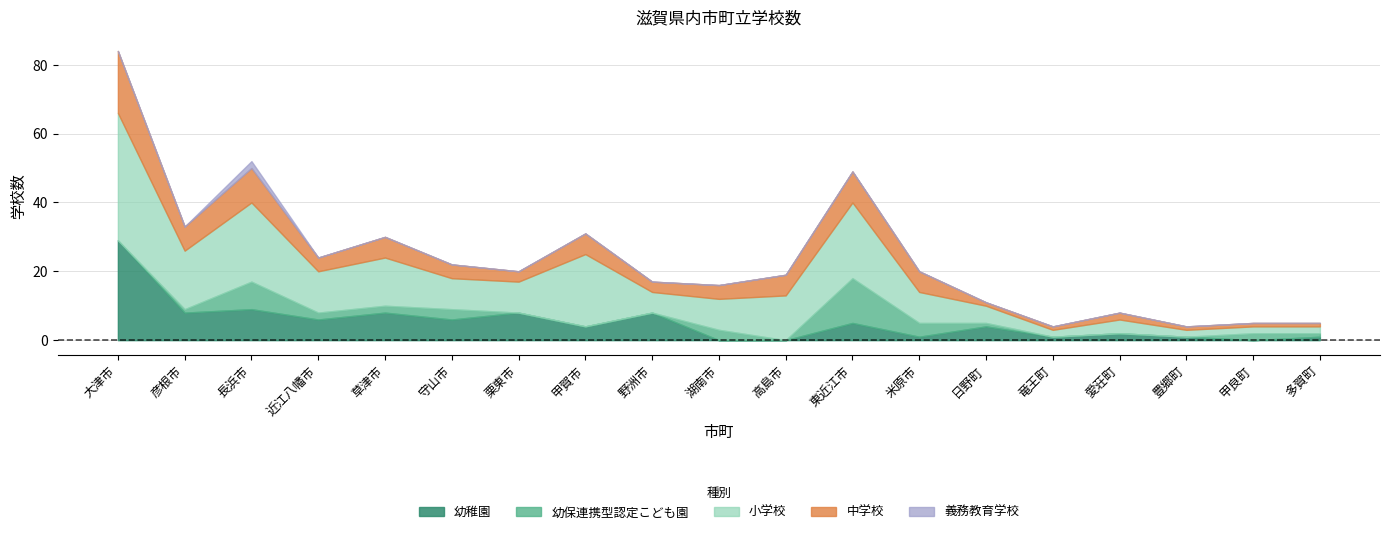

At which category does 中学校 reach its first local peak?

長浜市